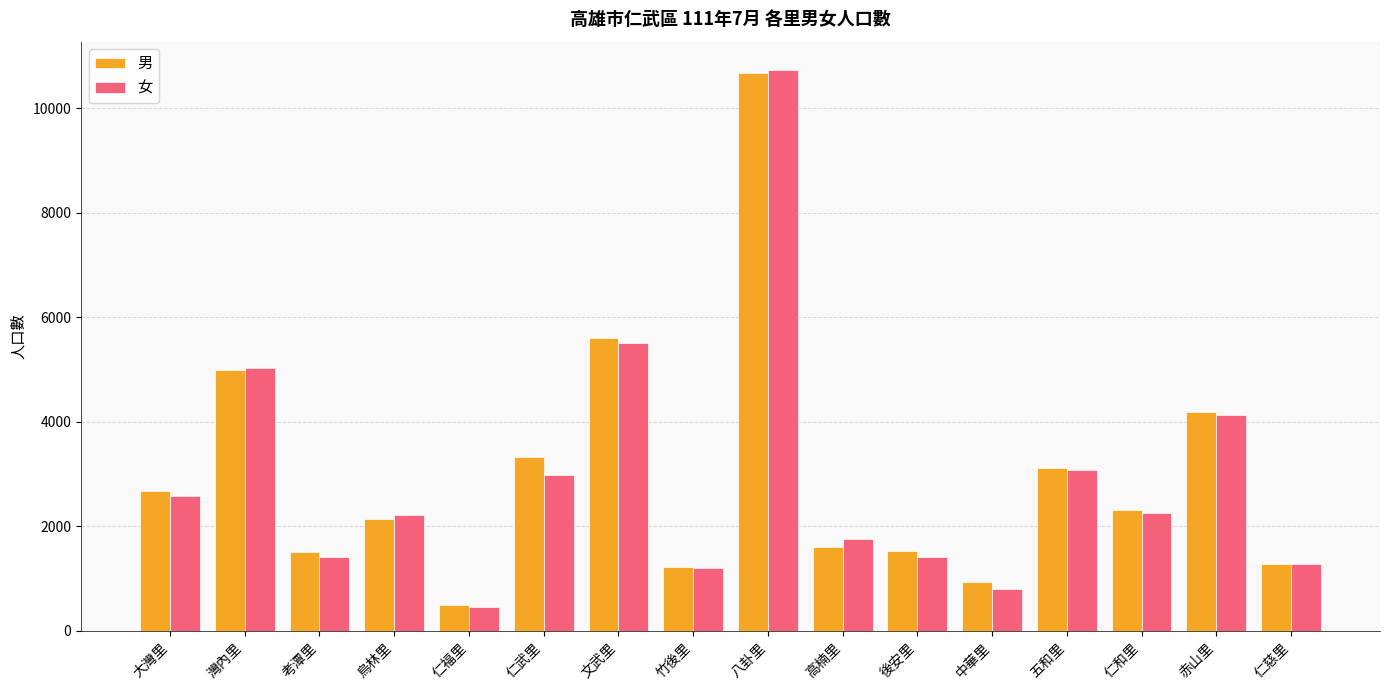

Where does the 男 series first go above 2316?

大灣里